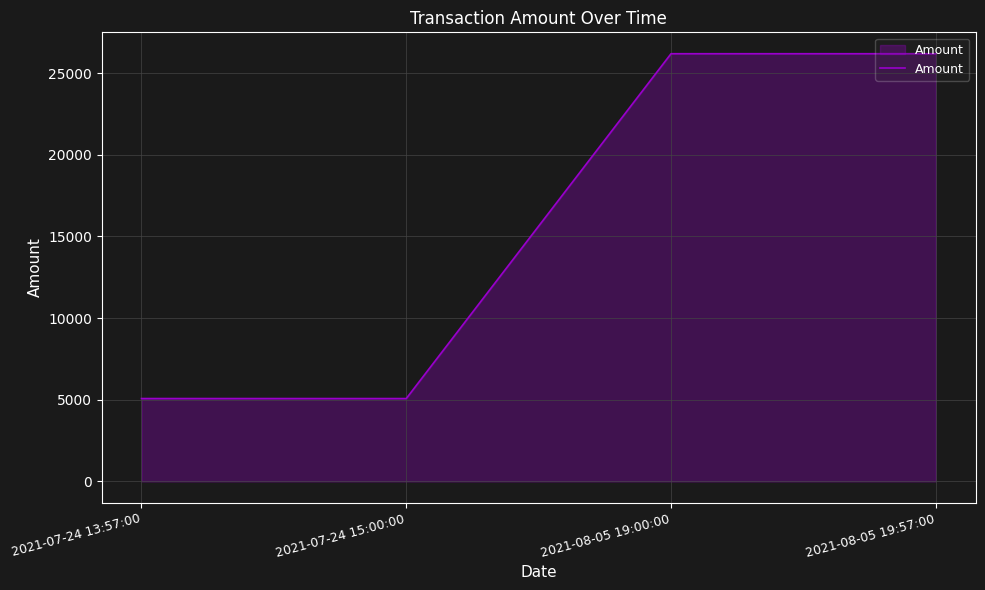

What is the minimum value shown in the chart?

5072.0